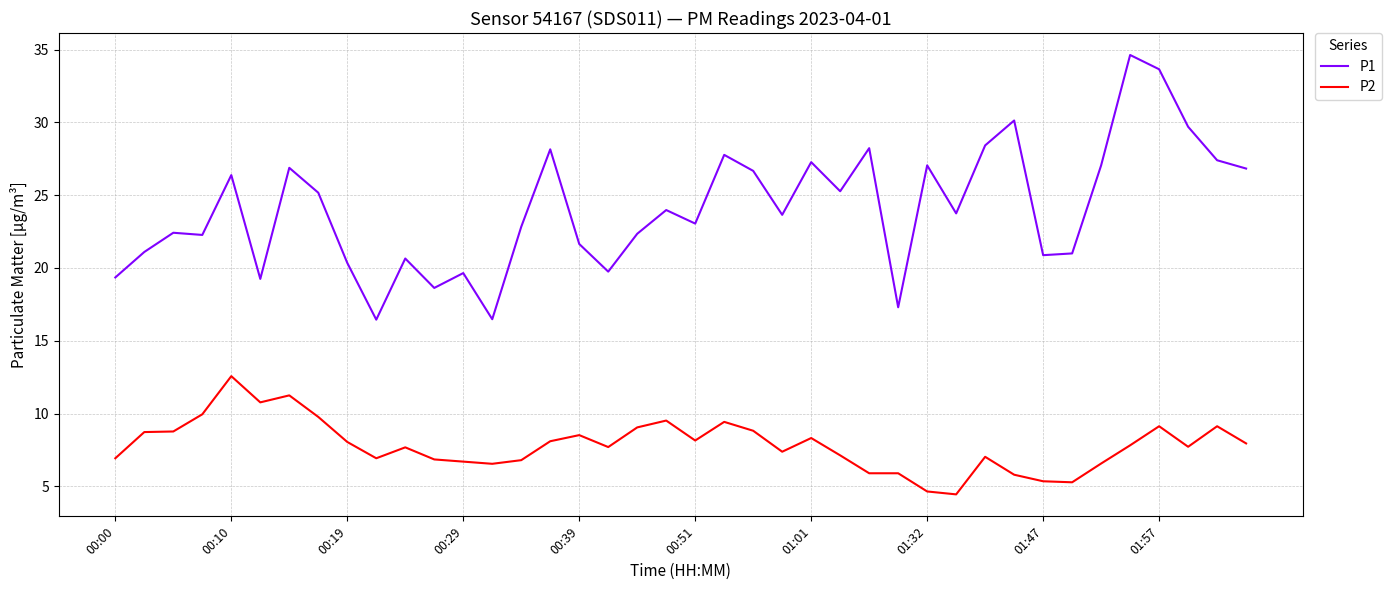

What is the difference between the maximum and minimum values in the P1 series?

18.2